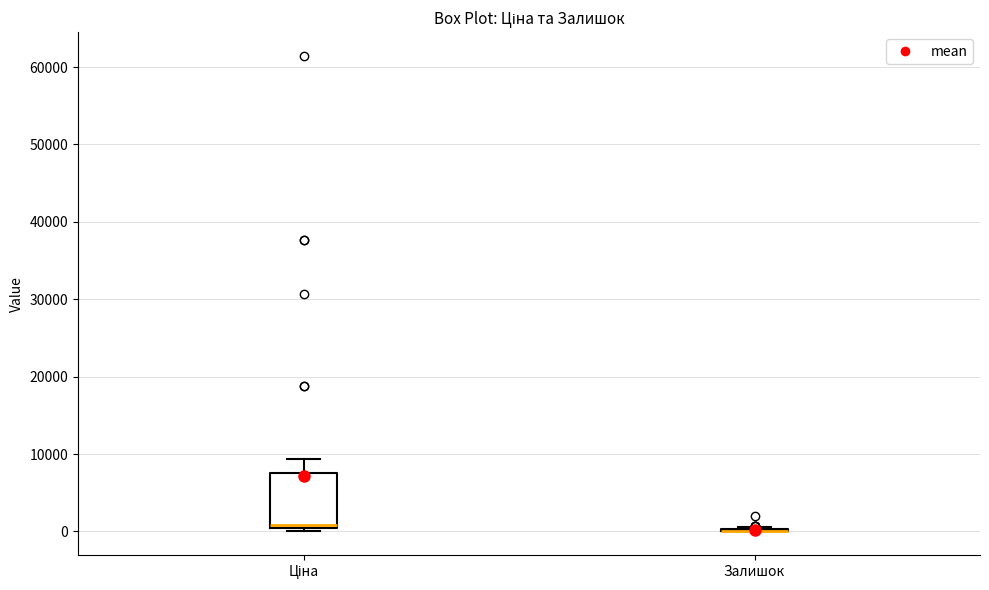

Reading left to right, read every box against the y-axis: the position of its median line, the range the box covers, and the ends of its whiskers. The values are not printed on the chart, so give them approximately, as read against the axis.

Ціна: median 1000, box 0 to 8000, whiskers 0 (just below the box's lower edge) to 9000
Залишок: box collapsed to a line at 0, whiskers 0 to 1000